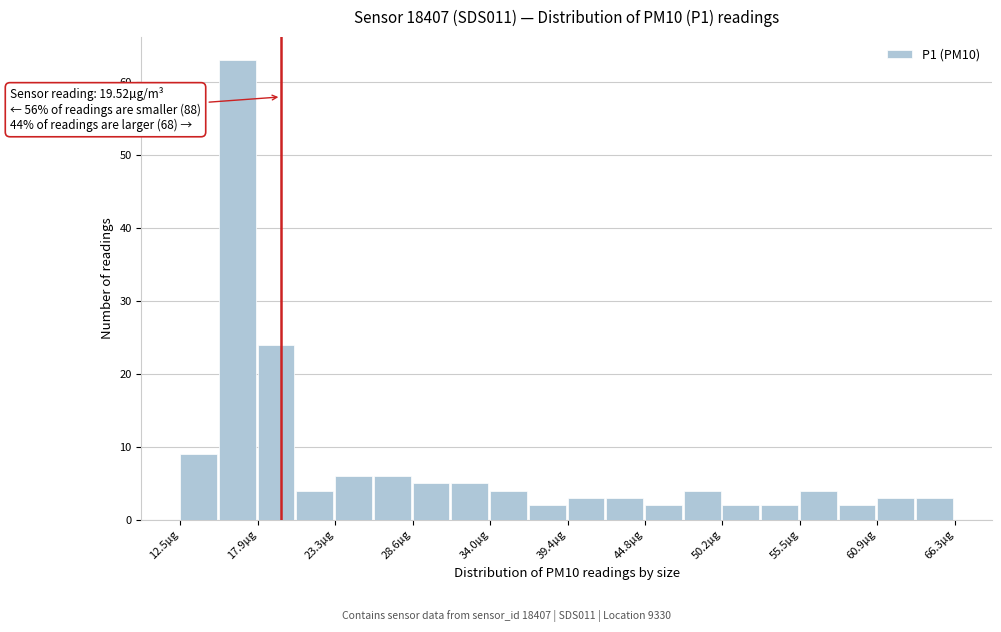

Around what value on the x-axis is the tallest bar? Give the approximate position of its centre, as read against the axis.

16